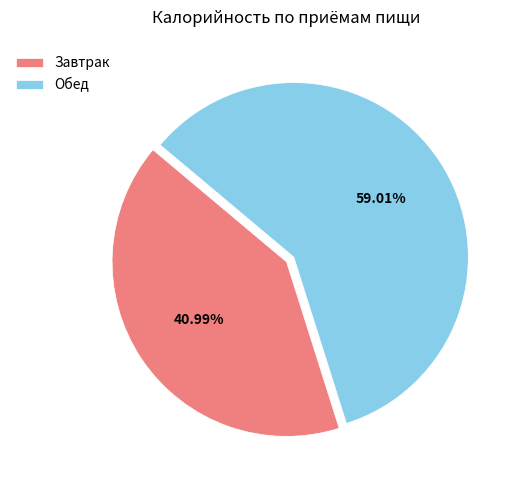

How many segments does this pie chart have?

2